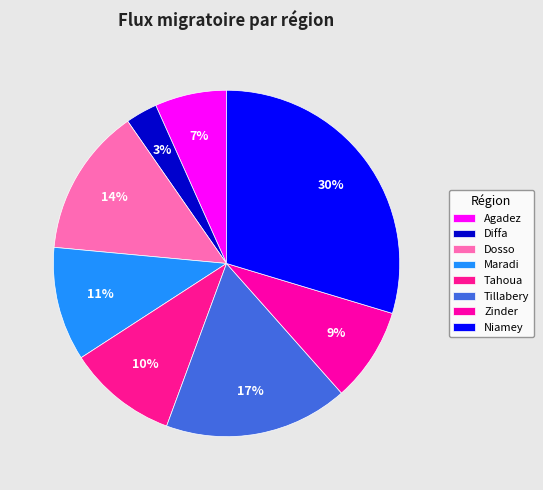

To the nearest percent, what percentage of the pie is Zinder?

9%